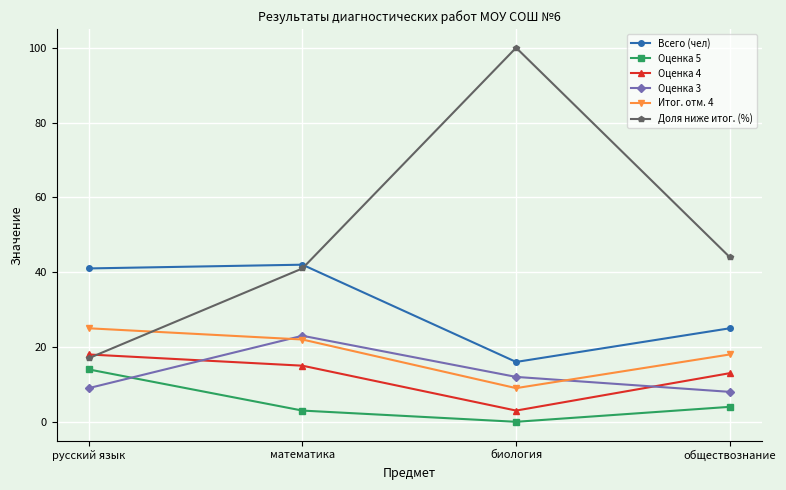

What is the sum of the Оценка 5 values at математика and русский язык?

17